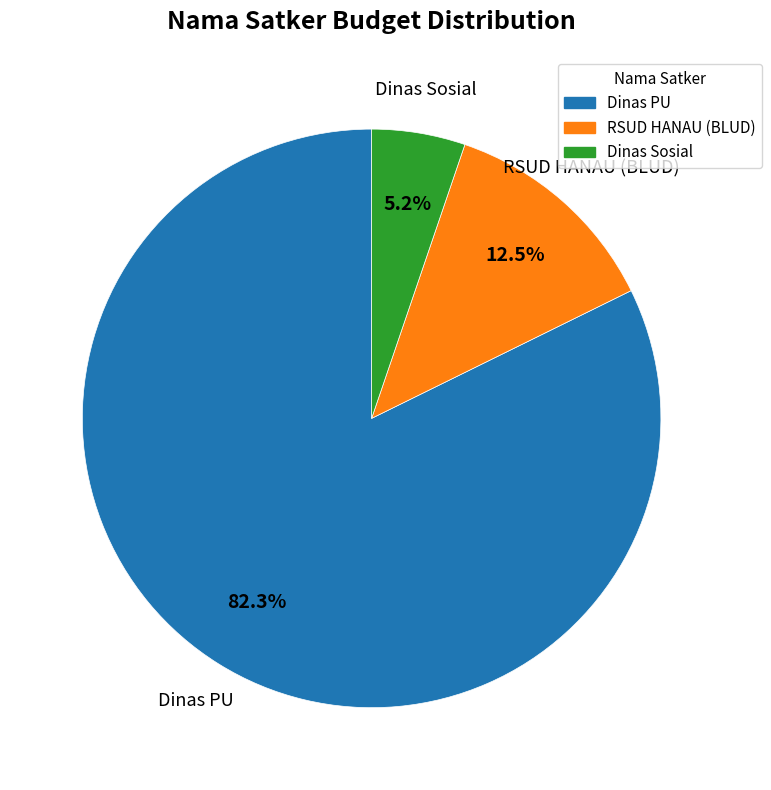

Is there a majority slice in this chart?

Yes